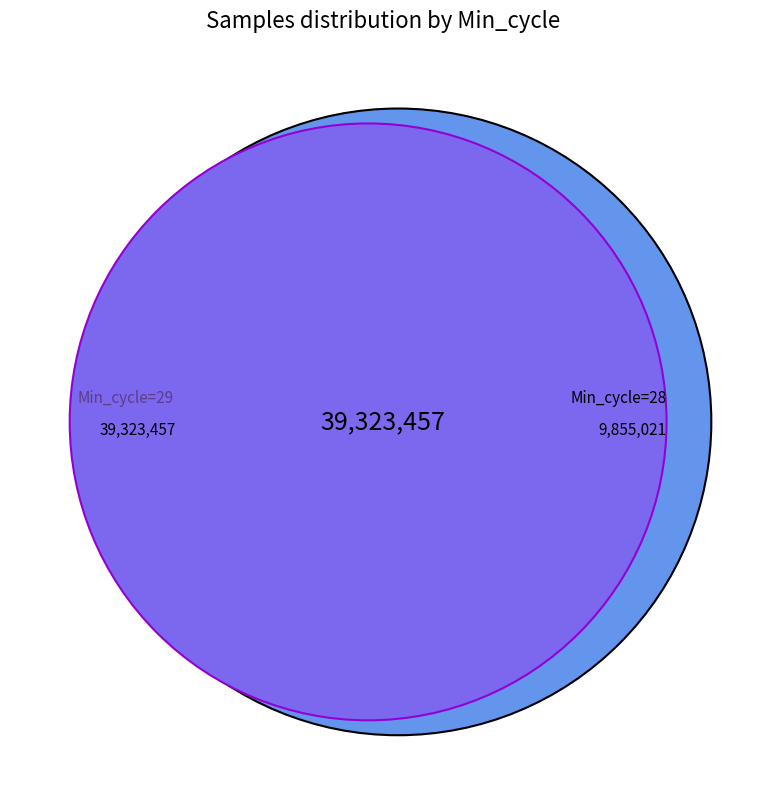

Which slice is the largest?

29